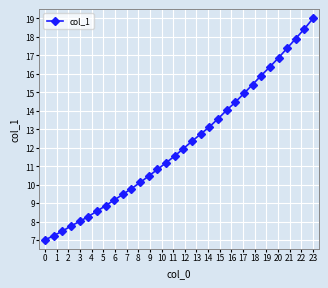

What is the minimum value shown in the chart?

7.0